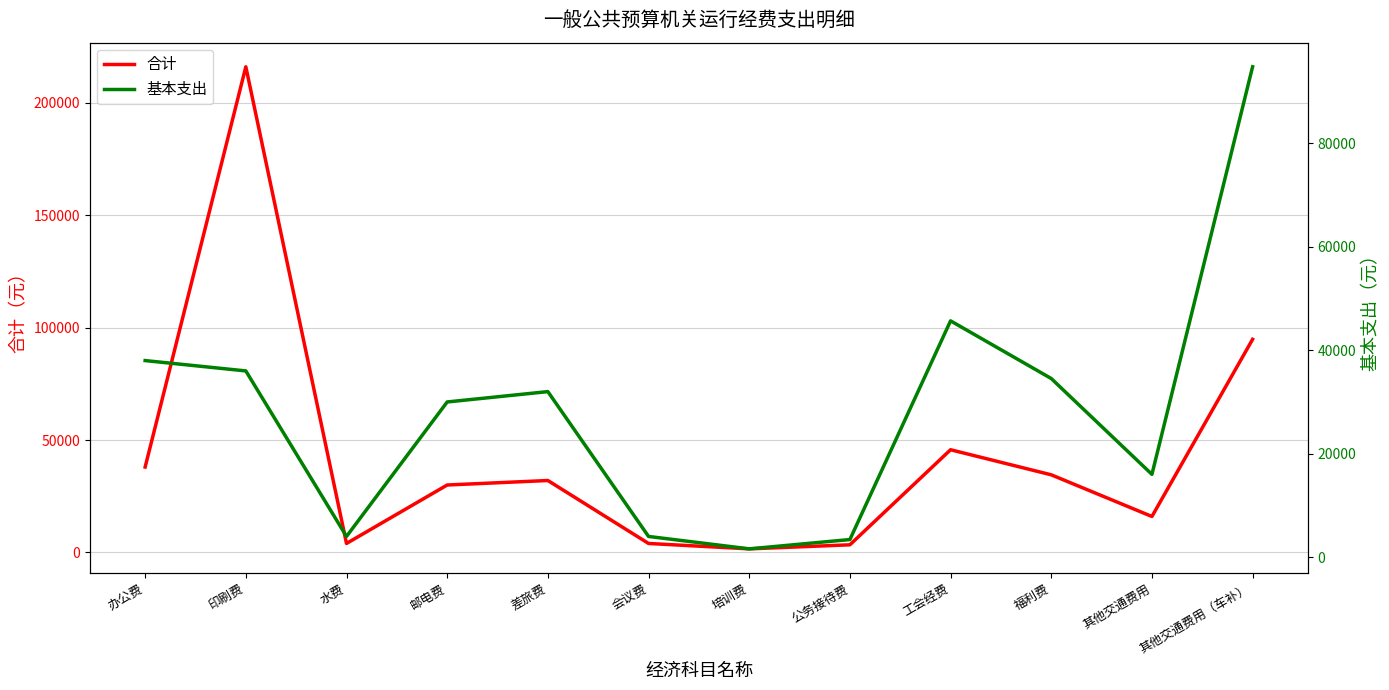

True or false: 合计 and 基本支出 cross at least once.

False